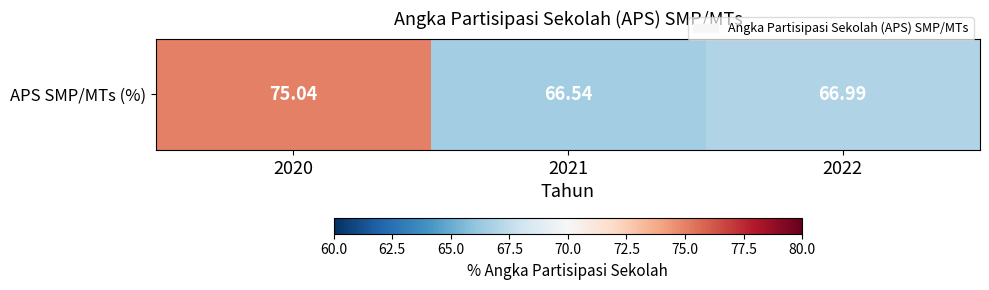

Between 2022 and 2020, which is larger?

2020